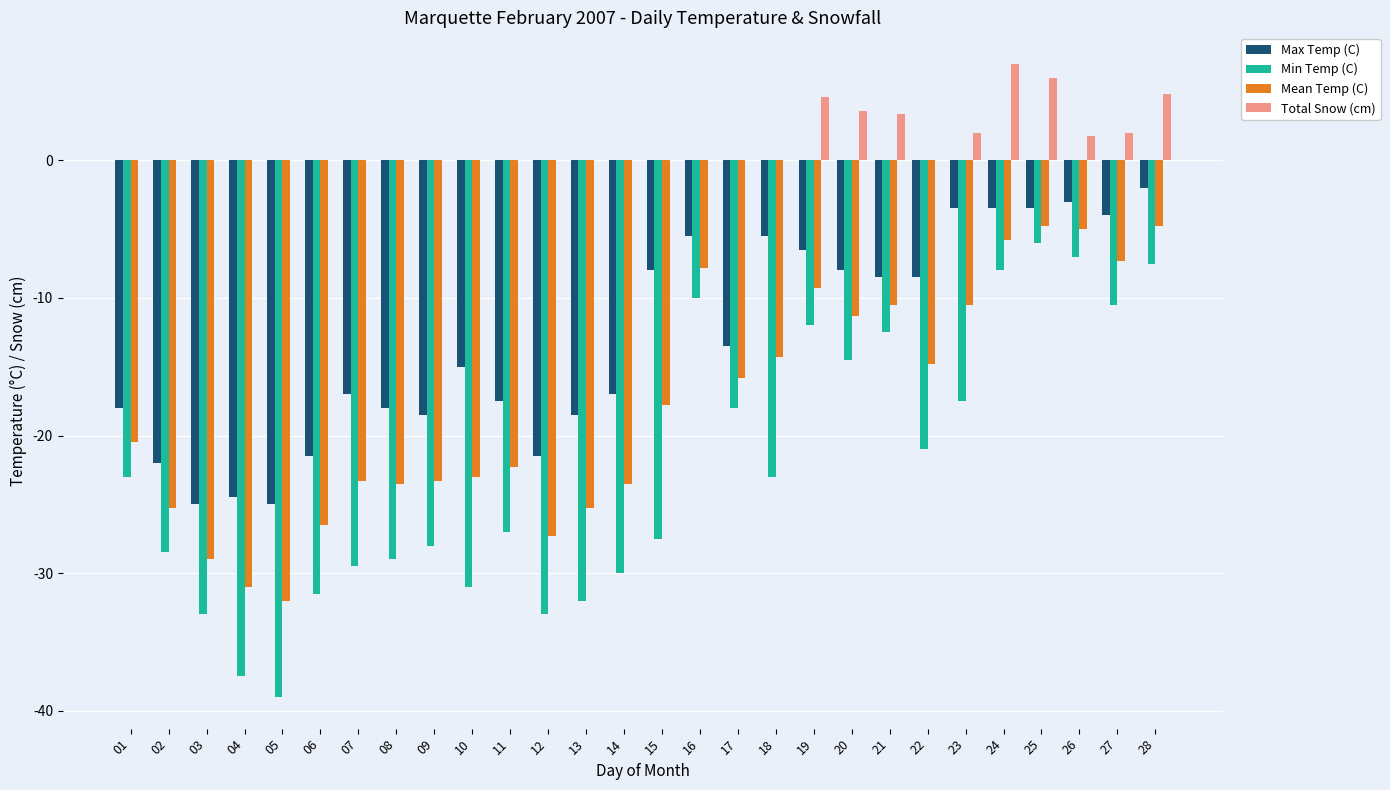

How many categories are shown in the chart?

28